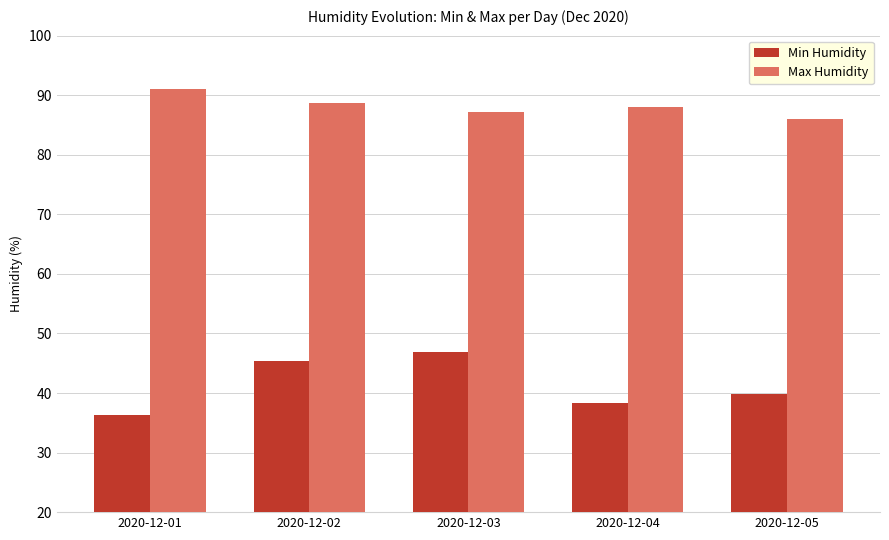

Is the value of Min Humidity at 2020-12-02 greater than the value of Max Humidity at 2020-12-04?

No